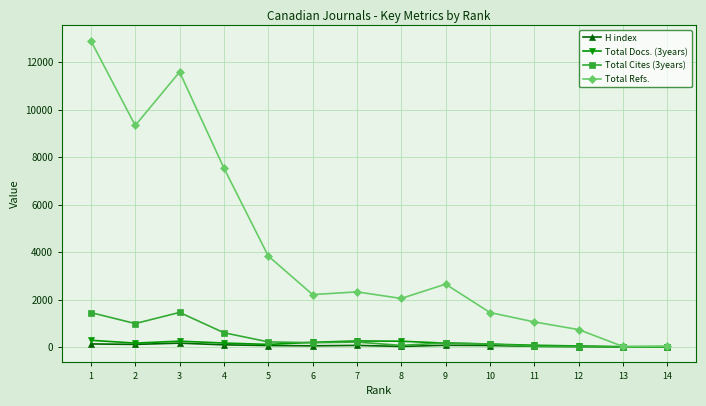

What is the value of the Total Refs. point at the 1st from the left?

12900